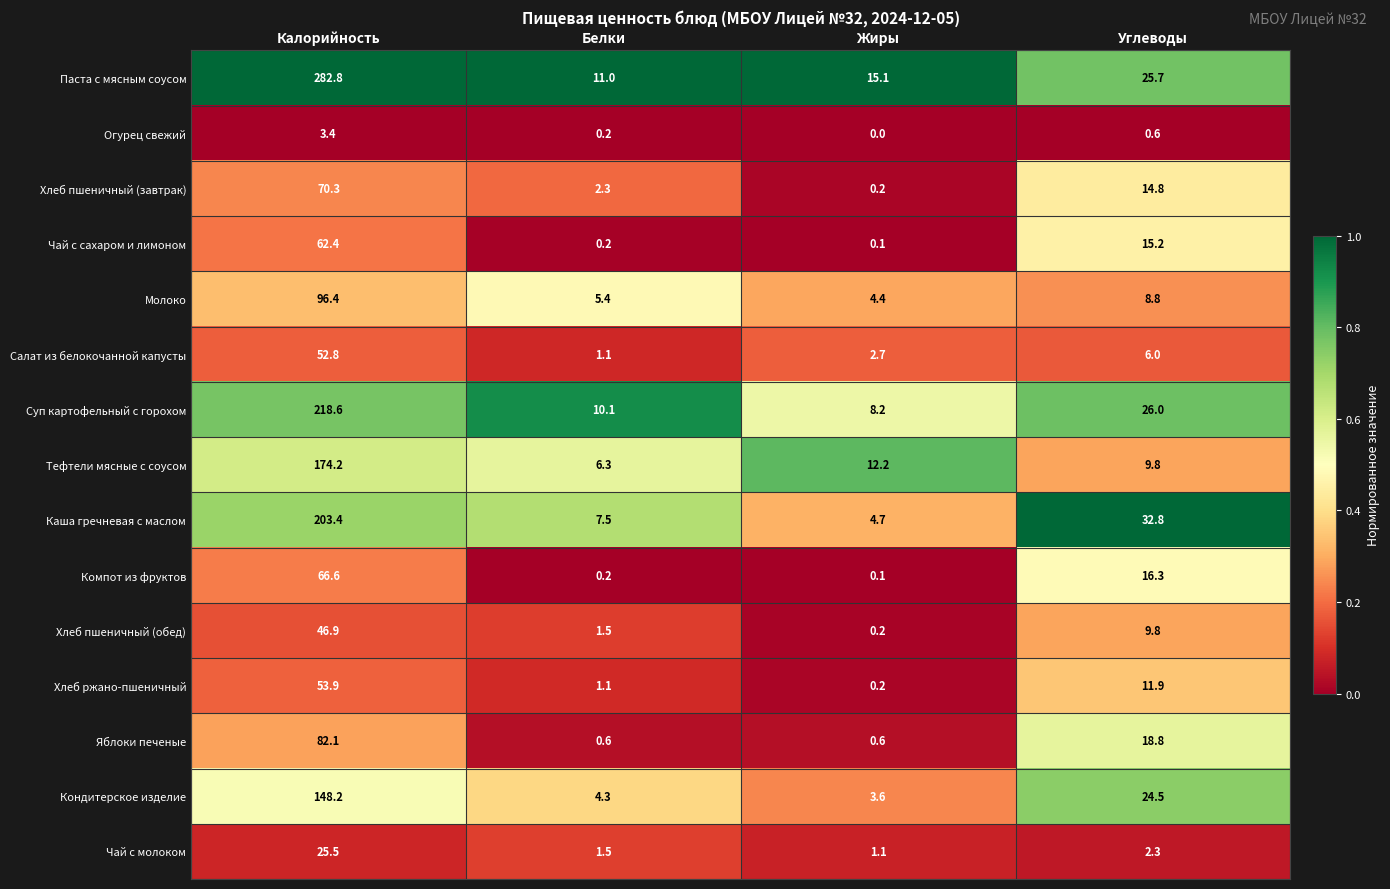

At which label does Молоко reach its minimum?

Жиры